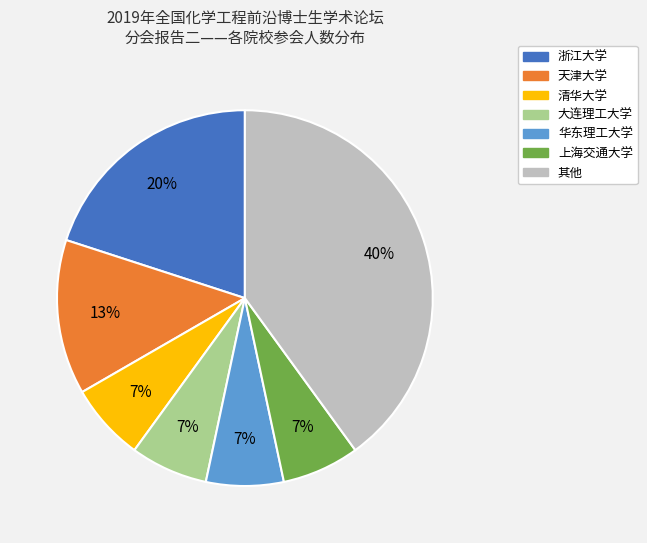

To the nearest percent, what is the average slice percentage?

14%